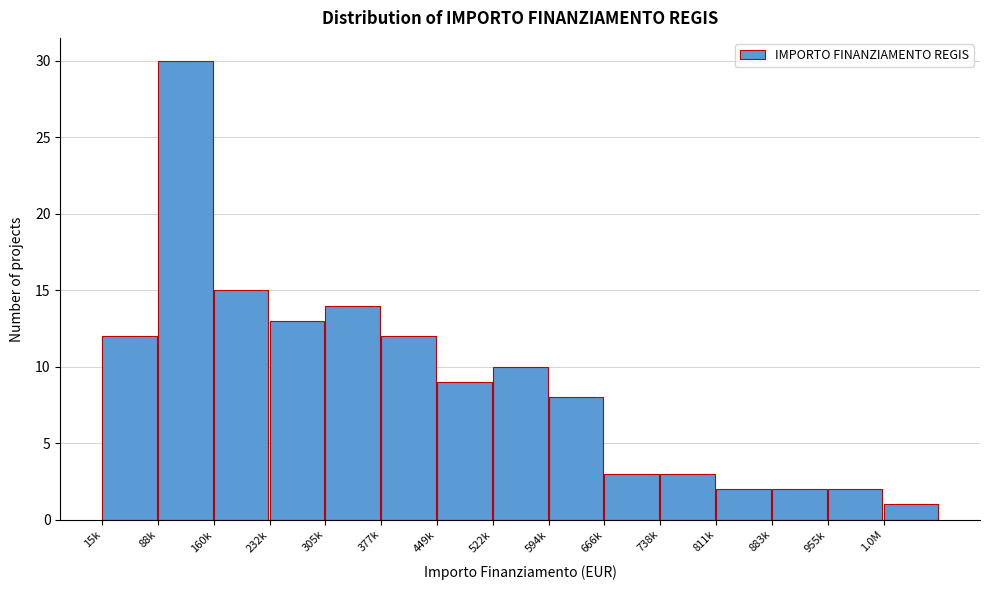

Reading left to right, list all the values displayed in this chart.

15k=12	88k=30	160k=15	232k=13	305k=14	377k=12	449k=9	522k=10	594k=8	666k=3	738k=3	811k=2	883k=2	955k=2	1.0M=1